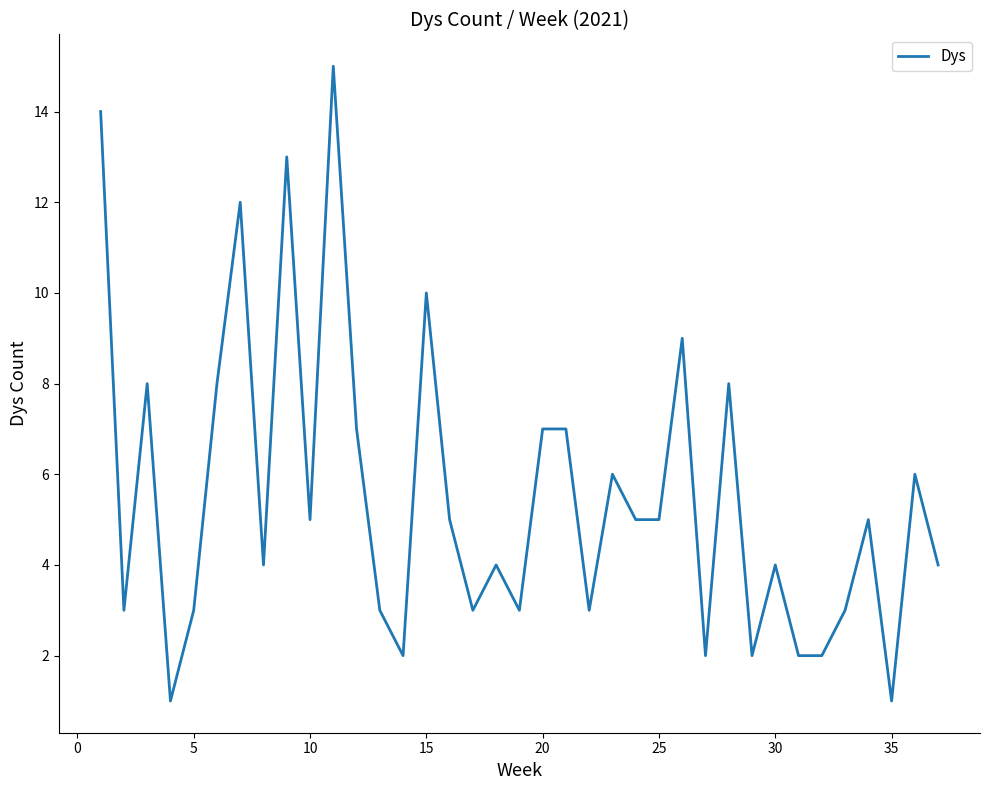

What is the difference between the second highest and second lowest values?

13